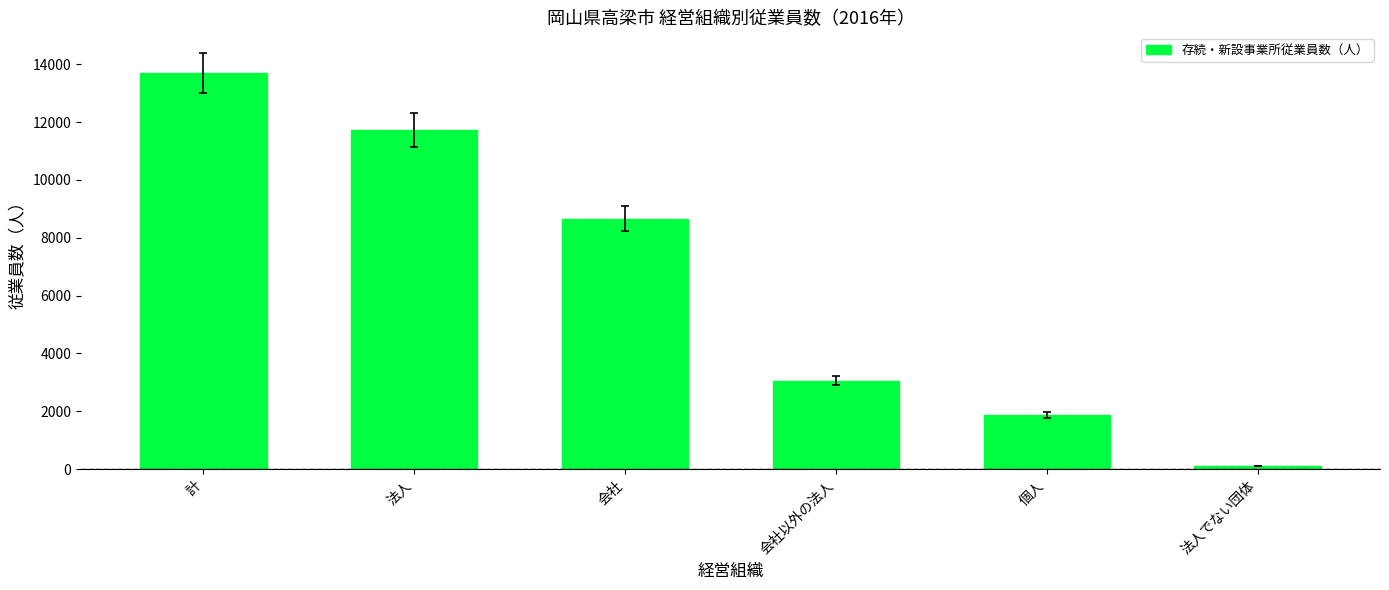

Rank the categories by value from lowest to highest.

法人でない団体, 個人, 会社以外の法人, 会社, 法人, 計